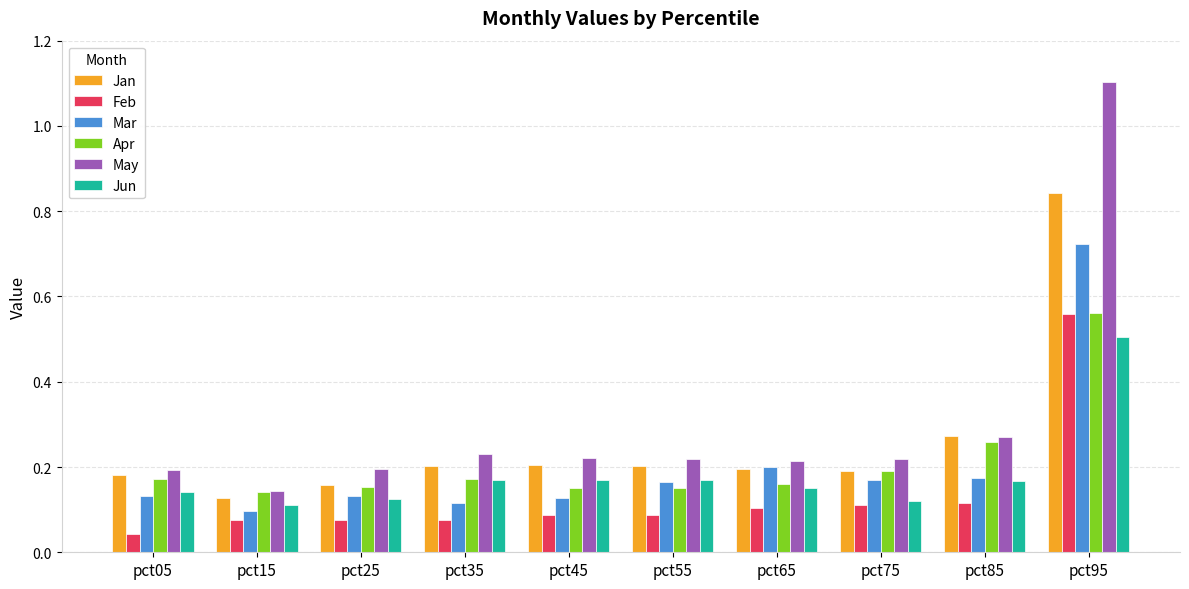

What is the difference between the maximum and minimum values in the Apr series?

0.4